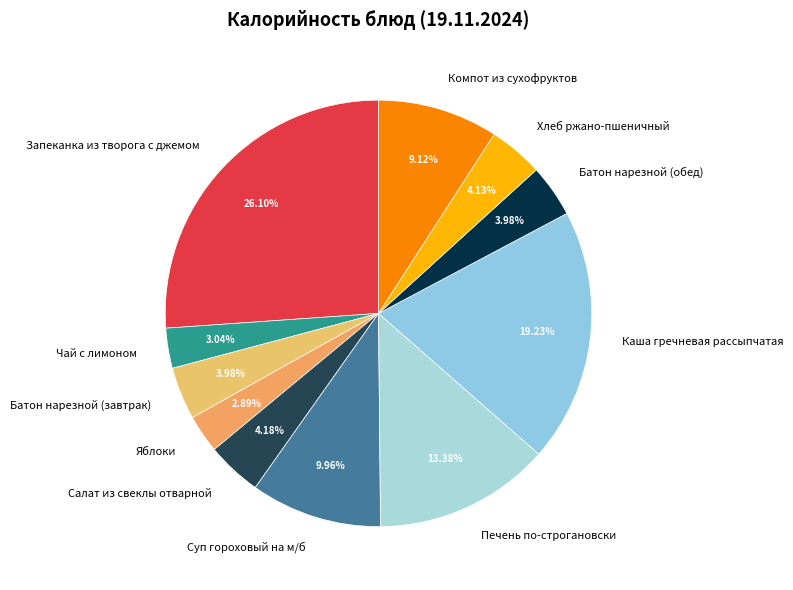

Which has a higher value, Яблоки or Компот из сухофруктов?

Компот из сухофруктов